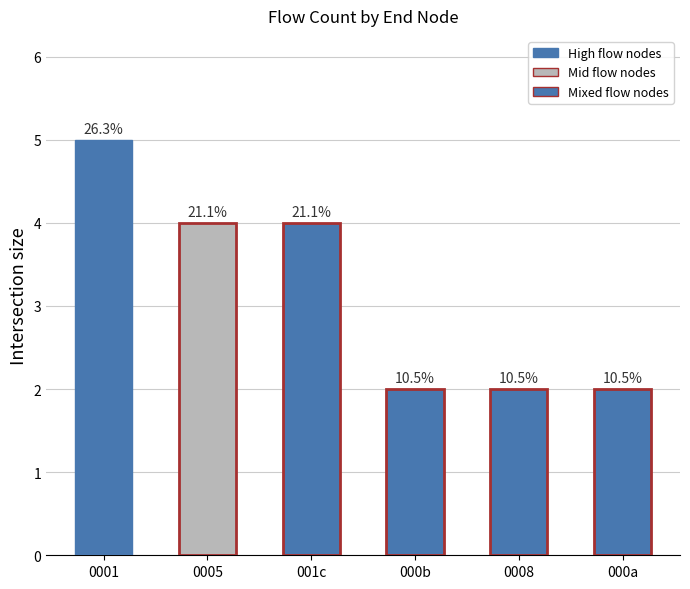

What is the average value?

3